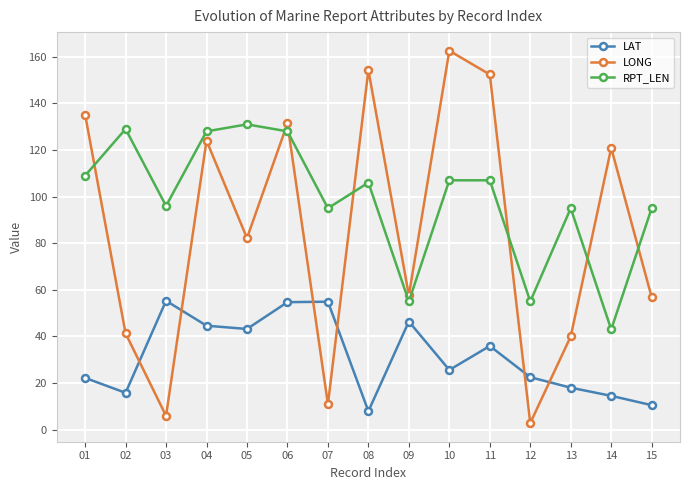

How many values in the LONG series exceed 82?

8